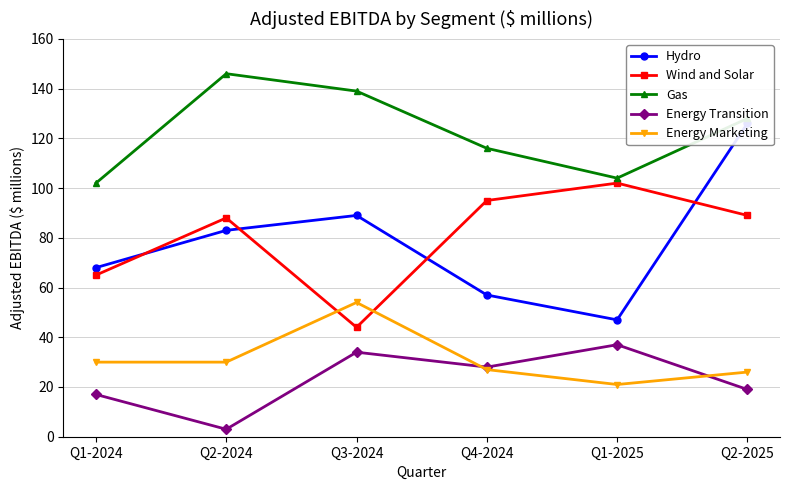

What is the sum of the Energy Transition values at Q2-2025 and Q4-2024?

47